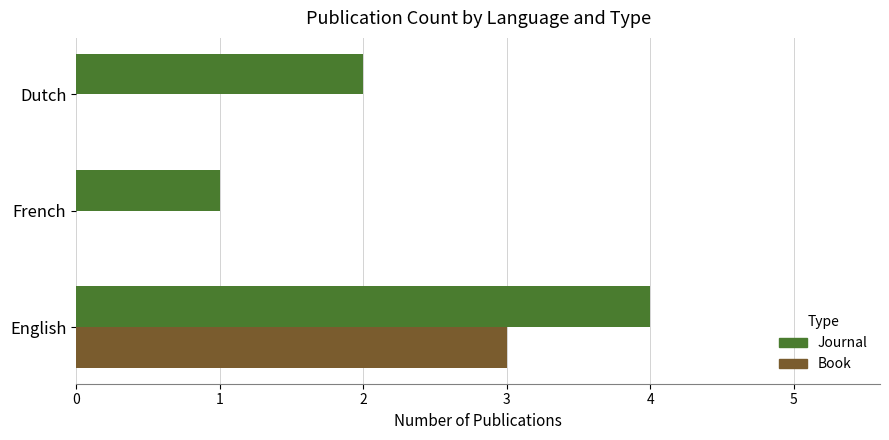

Which label corresponds to the largest value in the chart?

English